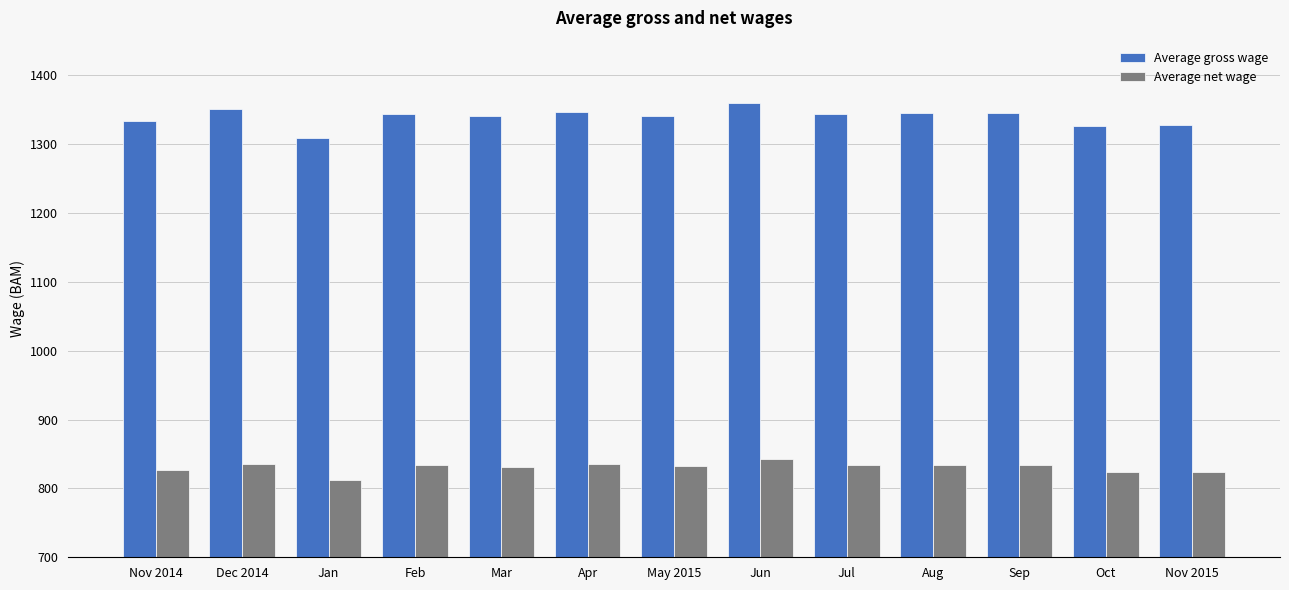

What is the total value across all series at Dec 2014?

2187